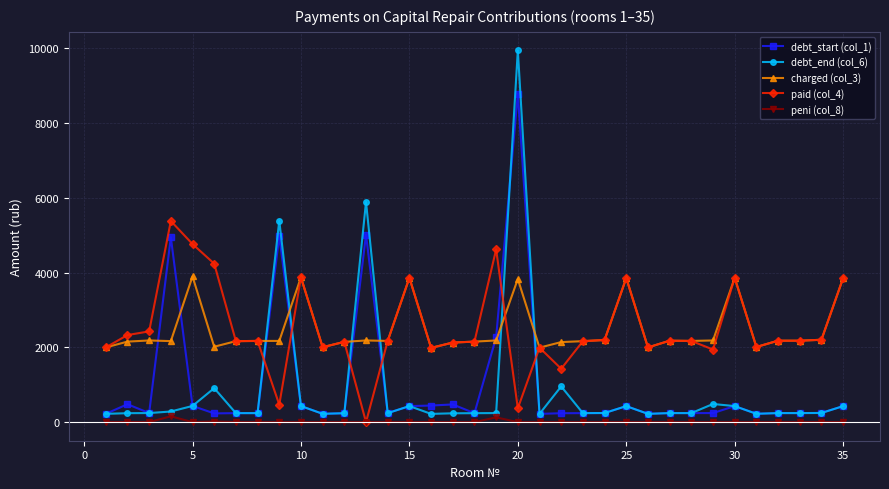

True or false: paid (col_4) has more than 1 points higher than both neighbors.

True